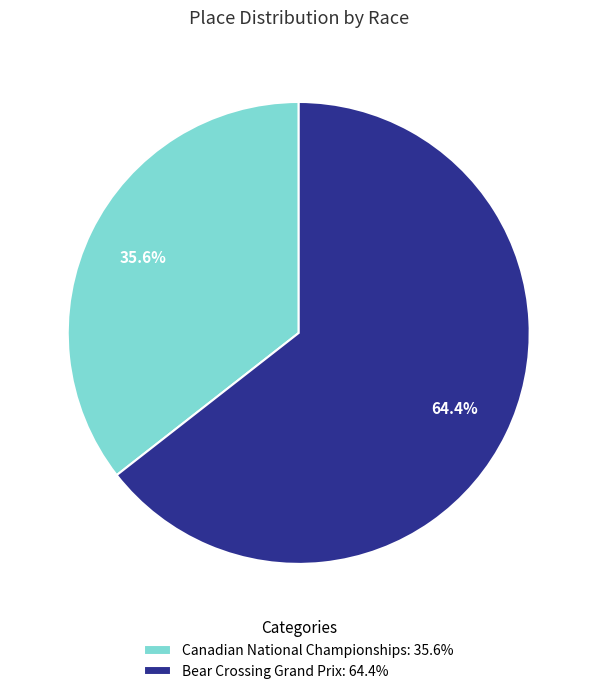

Which slice is the smallest?

Canadian National Championships